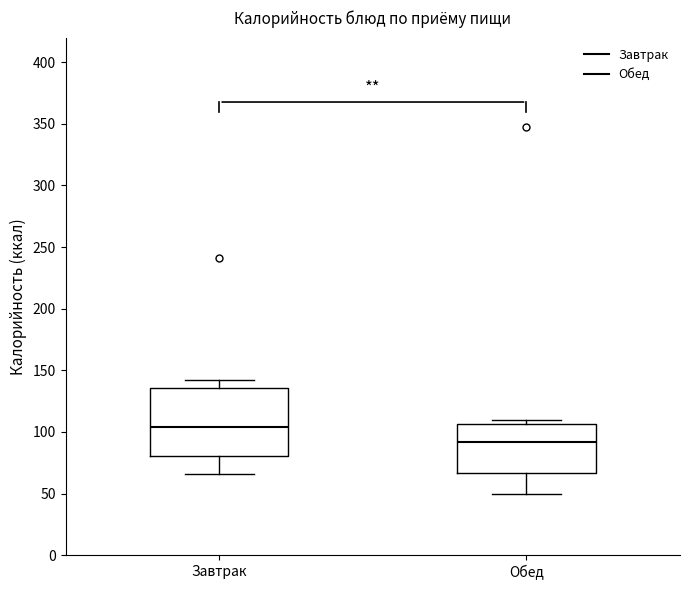

Reading left to right, read every box against the y-axis: the position of its median line, the range the box covers, and the ends of its whiskers. The values are not printed on the chart, so give them approximately, as read against the axis.

Завтрак: median 105, box 80 to 135, whiskers 65 to 145
Обед: median 90, box 65 to 105, whiskers 50 to 110